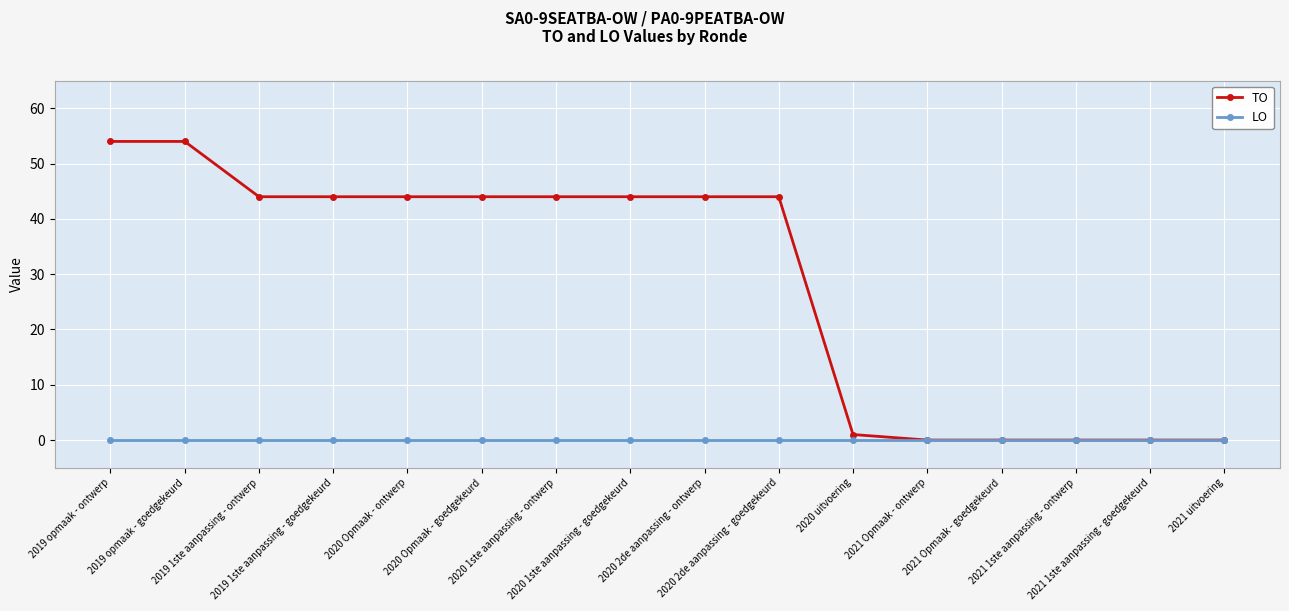

What is the value of the TO point at the 9th from the left?

44